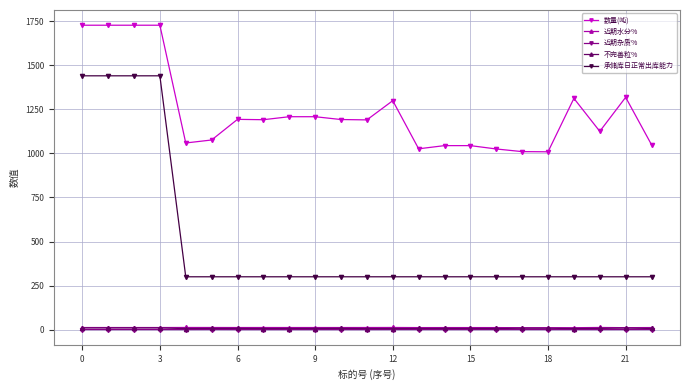

What is the value of the 承储库日正常出库能力 point at the 21st from the left?

300.0